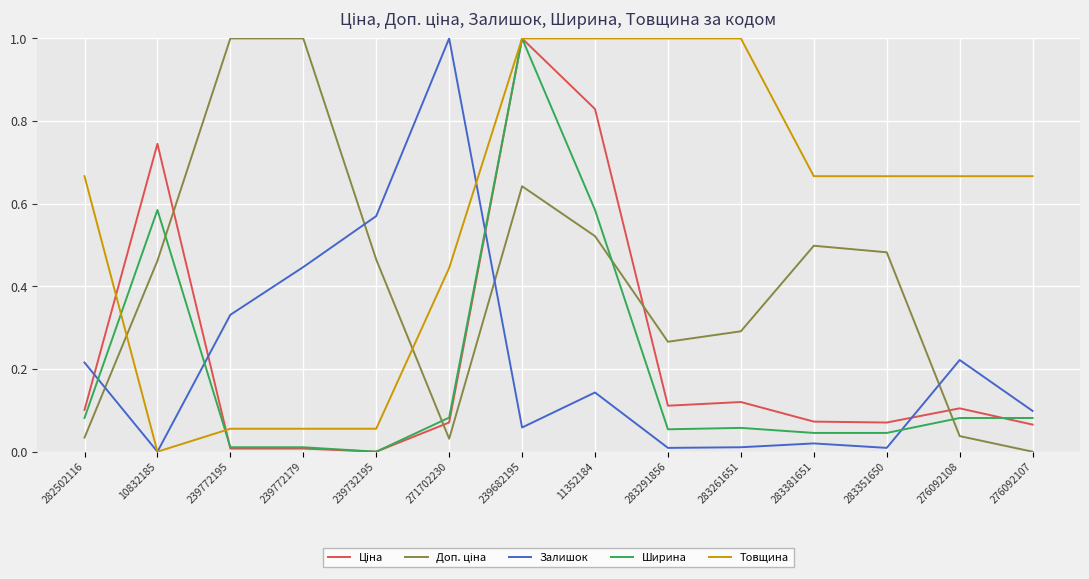

What is the total value across all series at 283261651?

1.5